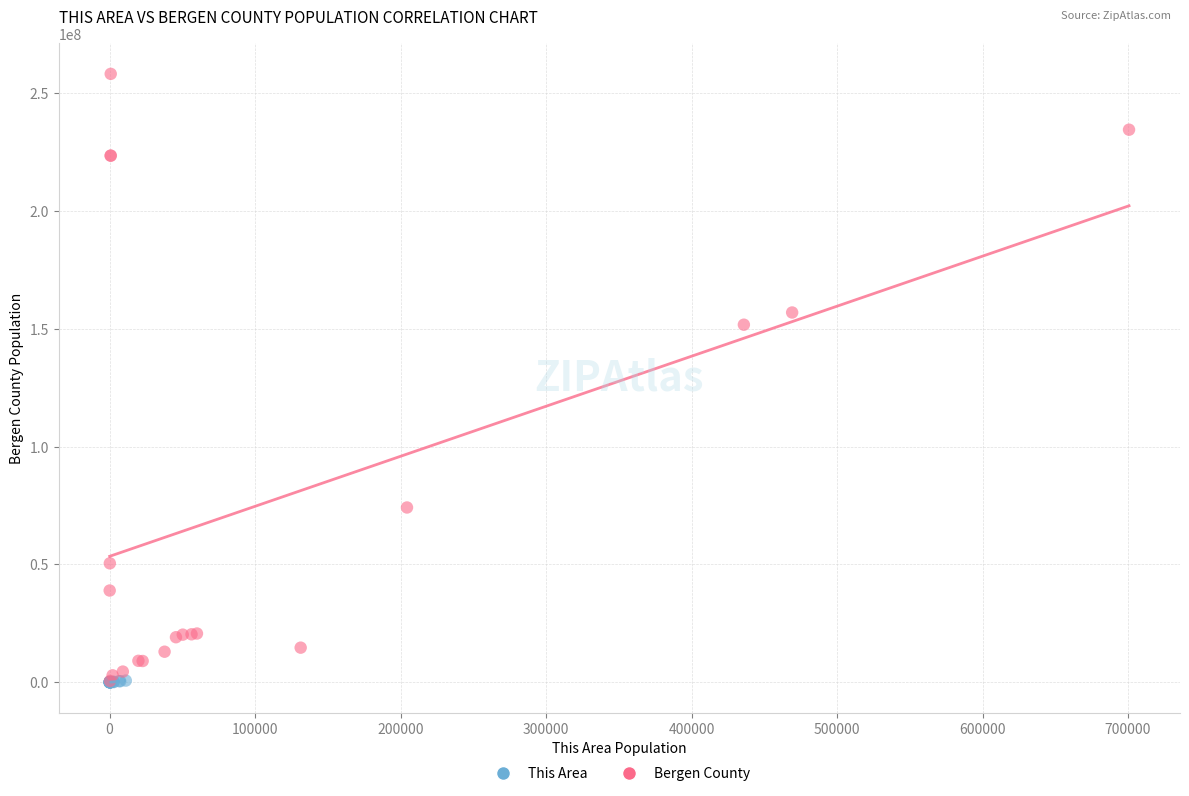

Which series has the widest spread of Y values?

Bergen County